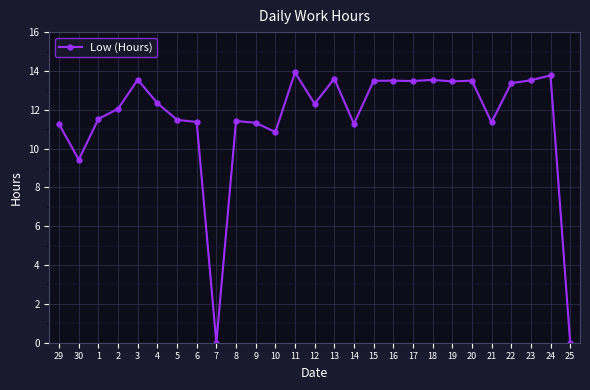

What is the greatest value displayed?

13.9